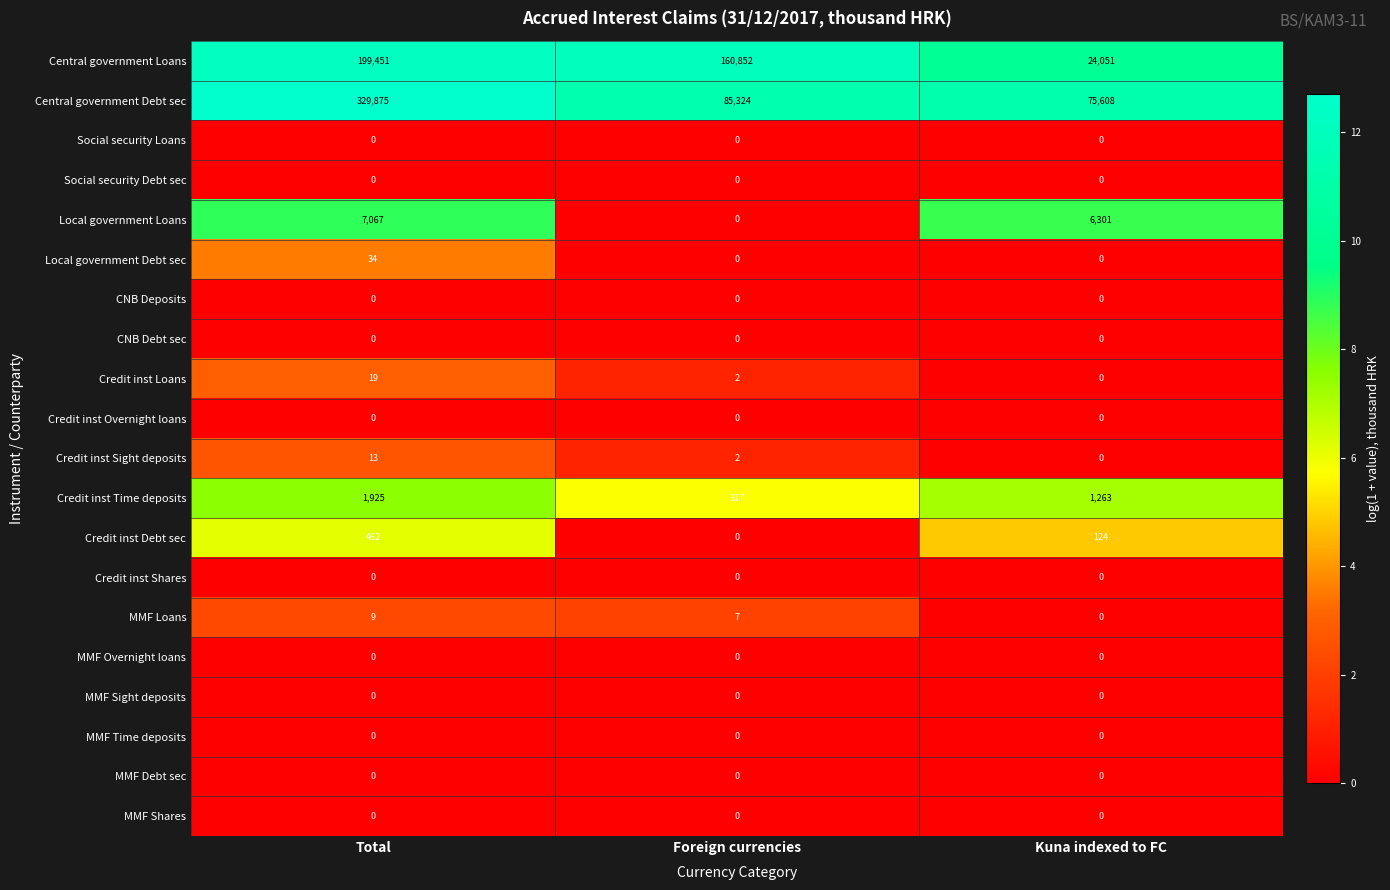

How many distinct data groups are displayed?

20